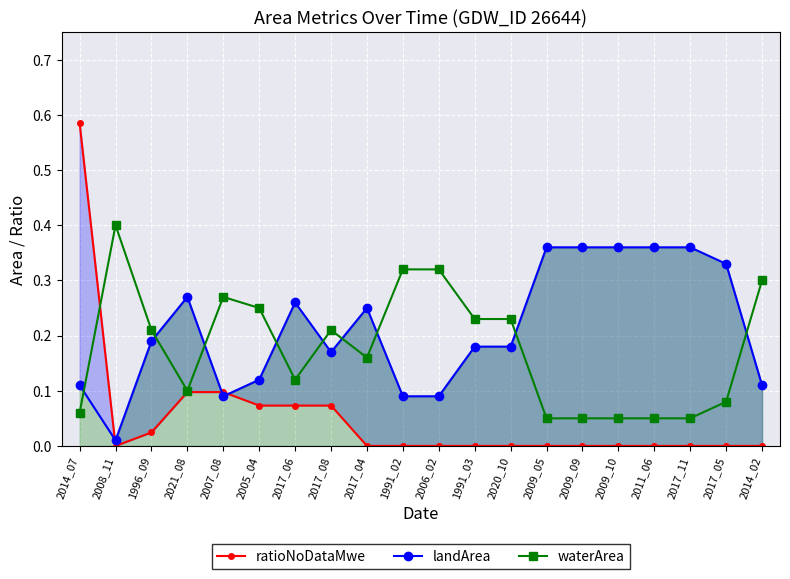

The value of waterArea at 2007_08 is 0.5. True or false?

False